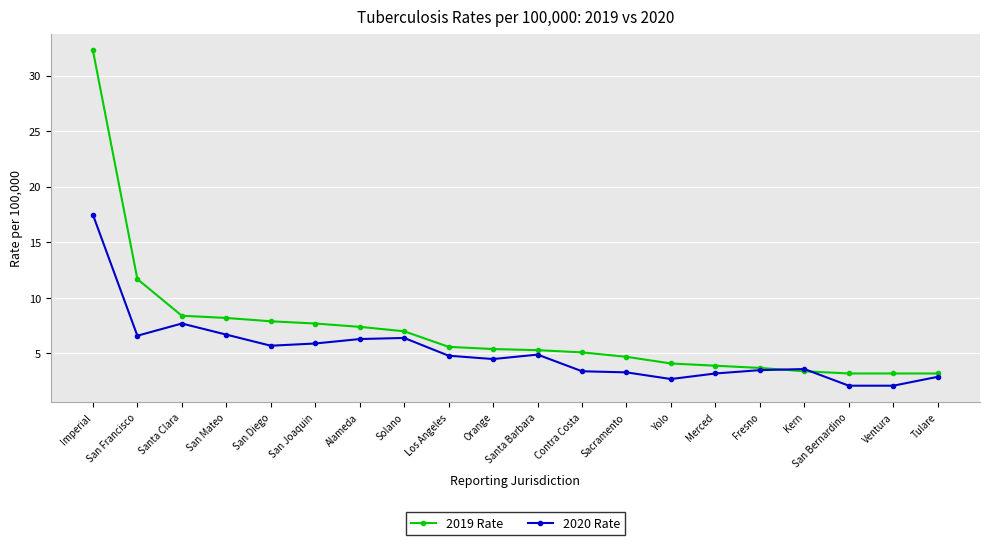

Which series has the largest range (max minus min)?

2019 Rate